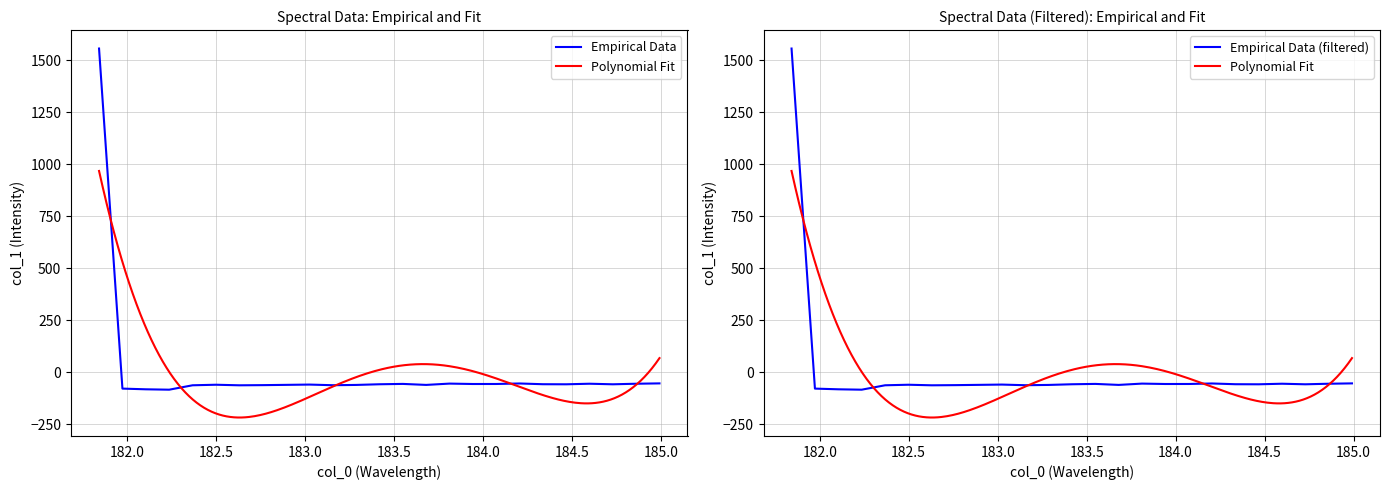

What is the maximum value for Empirical Data?

1555.4